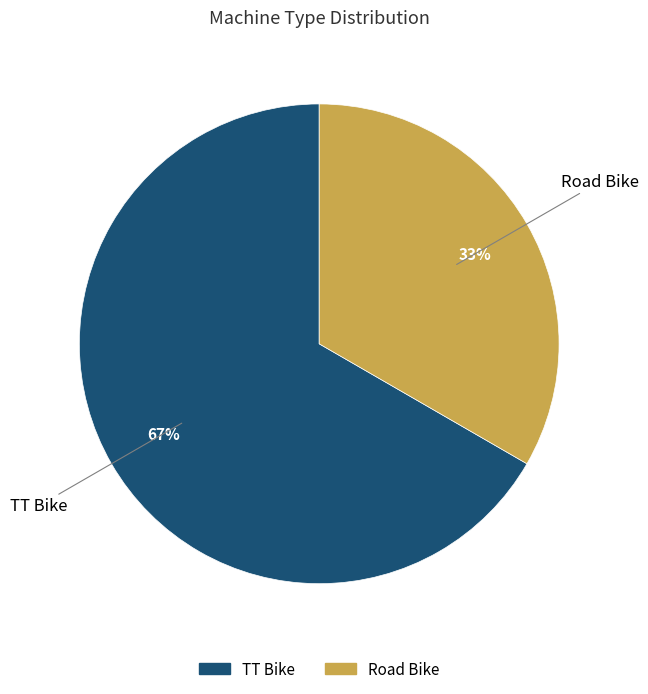

Does any single category account for the majority?

Yes